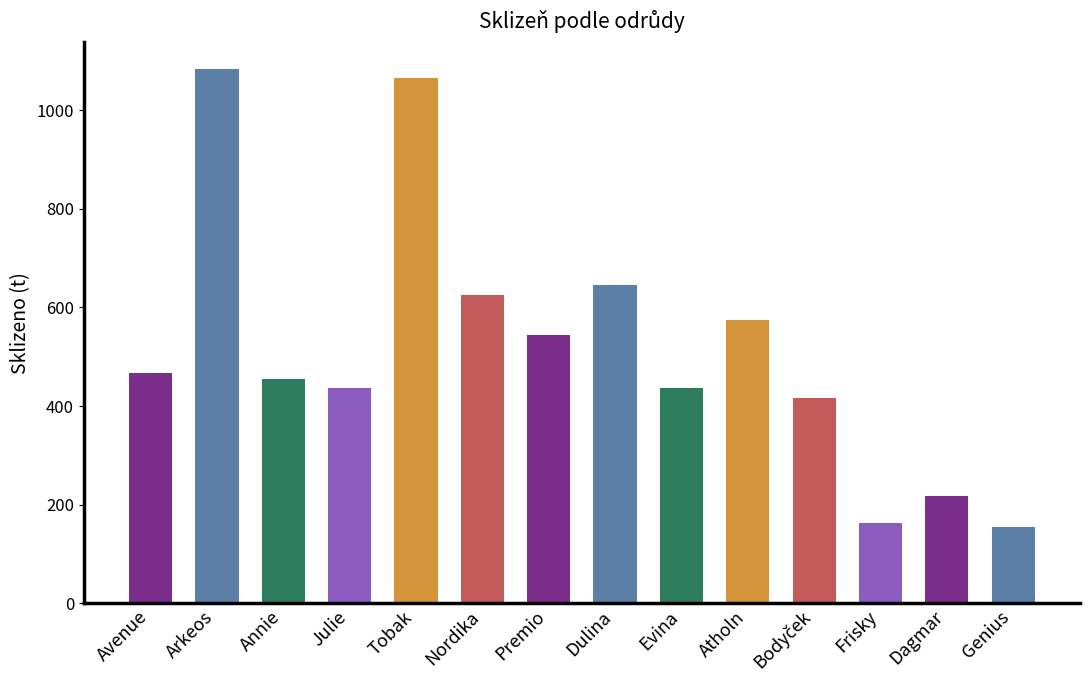

What is the minimum value shown in the chart?

155.4